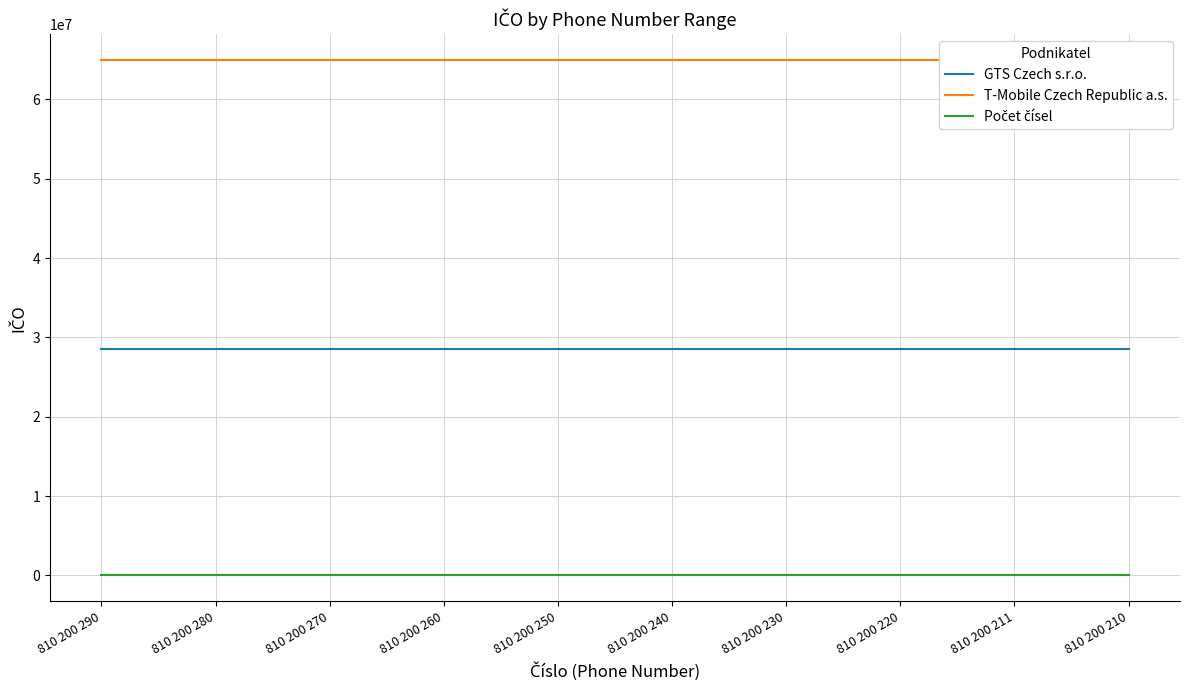

Is the value of Počet čísel at 810 200 270 greater than the value of GTS Czech s.r.o. at 810 200 260?

No